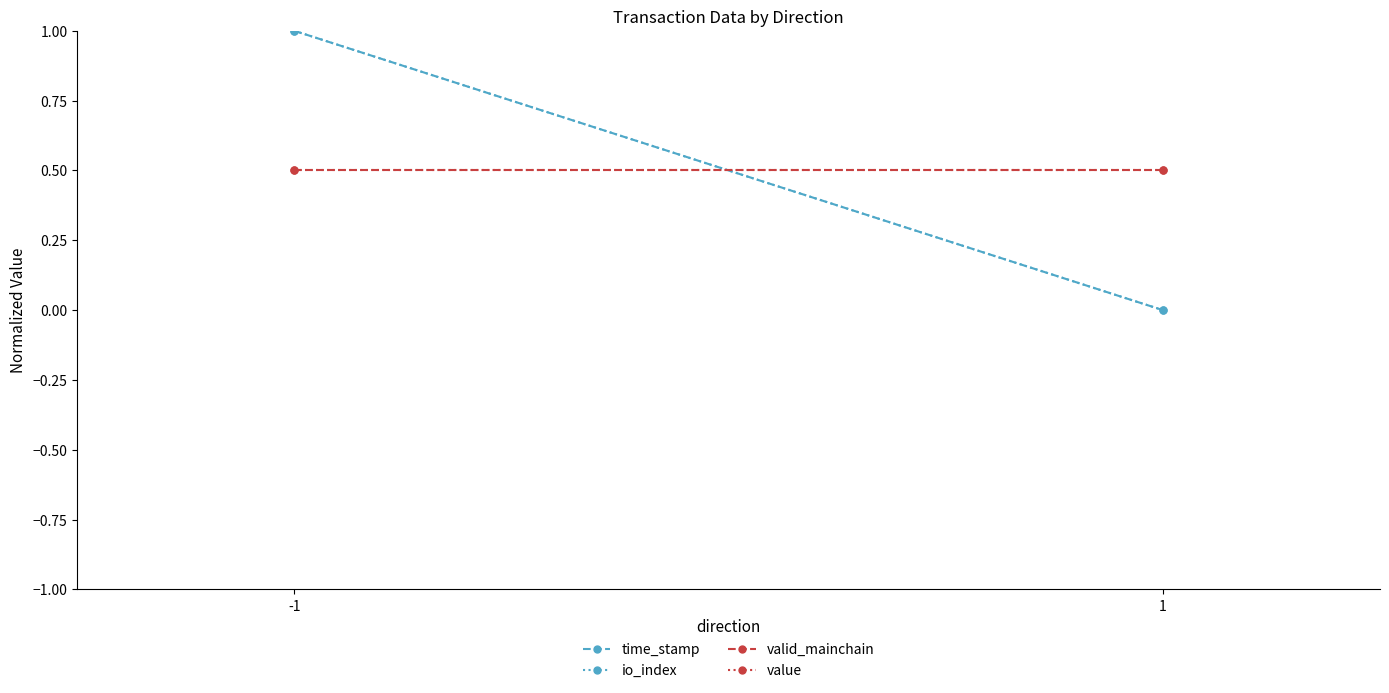

What value does the value series have at 1?

0.5